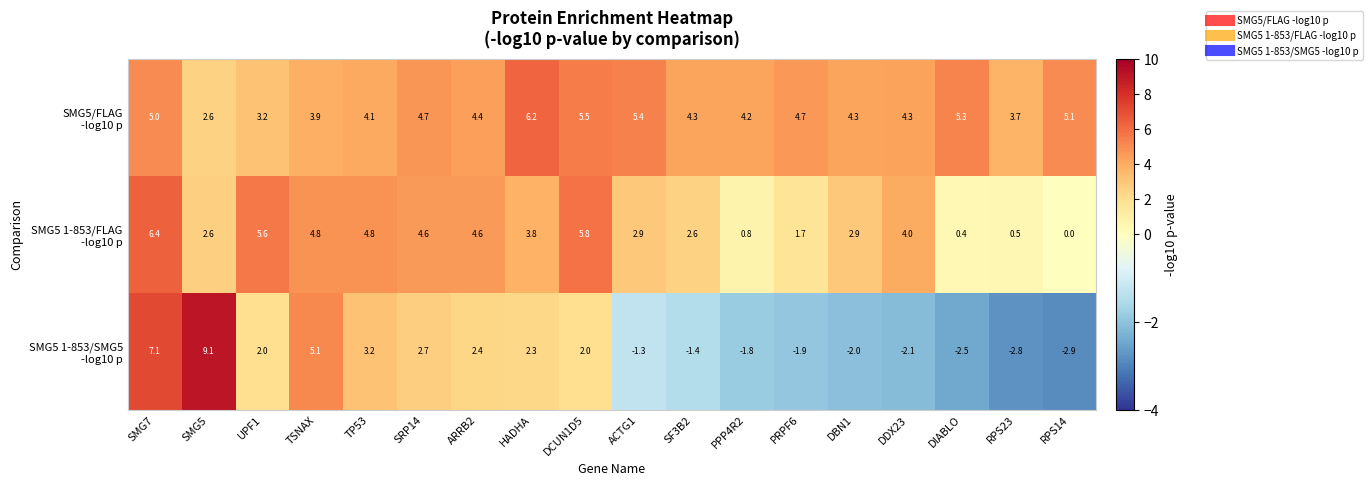

What is the spread (max minus min) of values at RPS23?

6.5